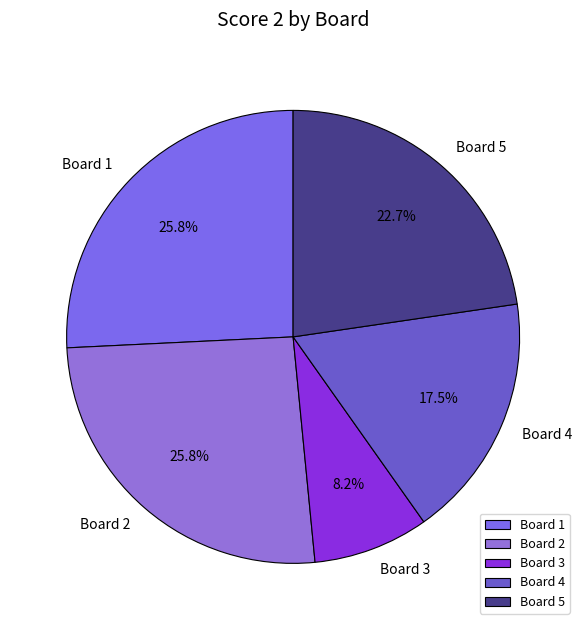

To the nearest percent, what portion does Board 3 represent?

8%